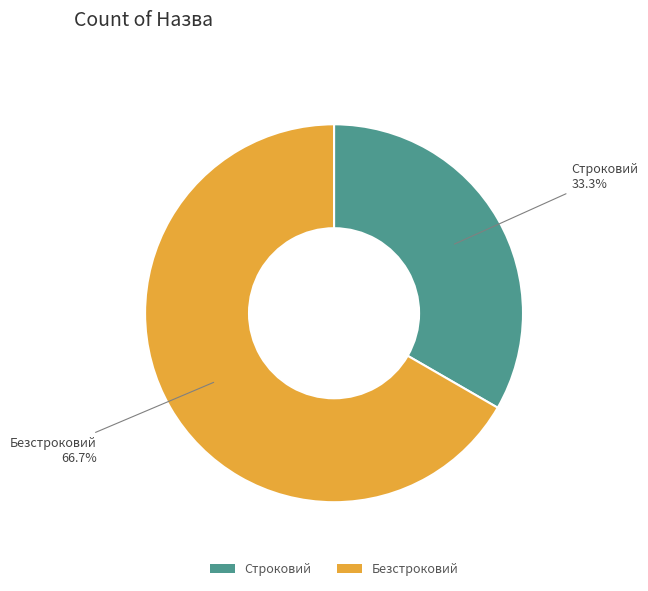

Which has a higher value, Безстроковий or Строковий?

Безстроковий